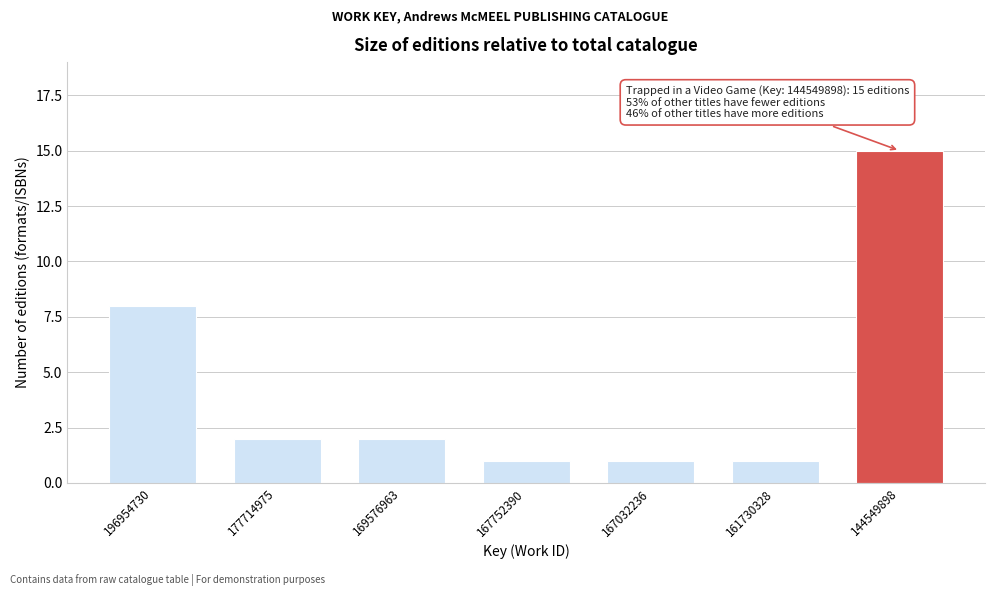

Reading right to left, what are all the values shown in this chart?

144549898=15	161730328=1	167032236=1	167752390=1	169576963=2	177714975=2	196954730=8